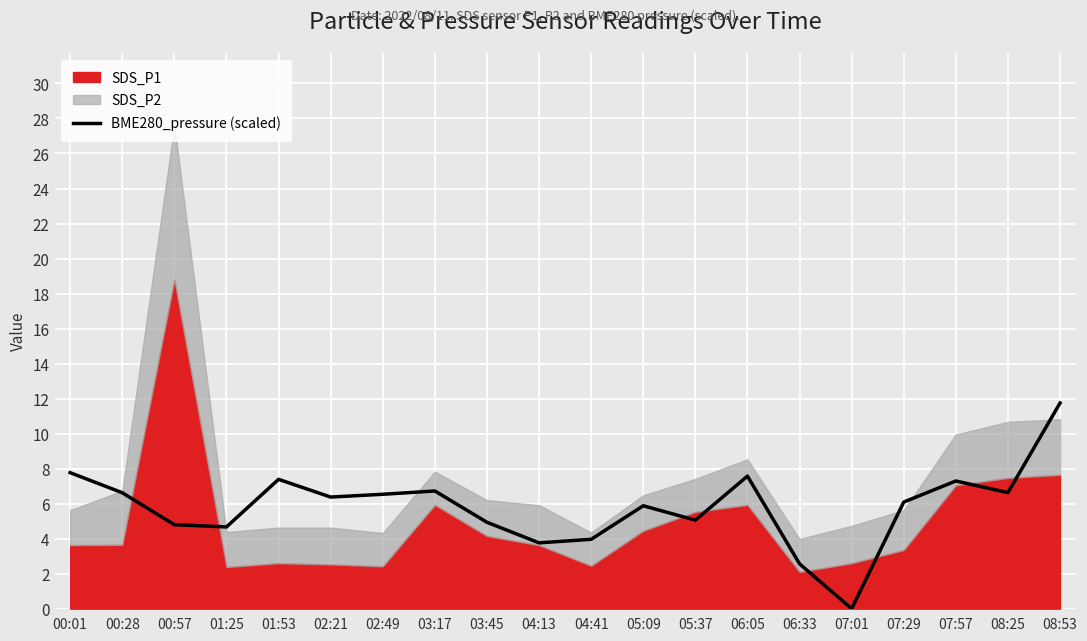

Read the value at 05:37.

5.1